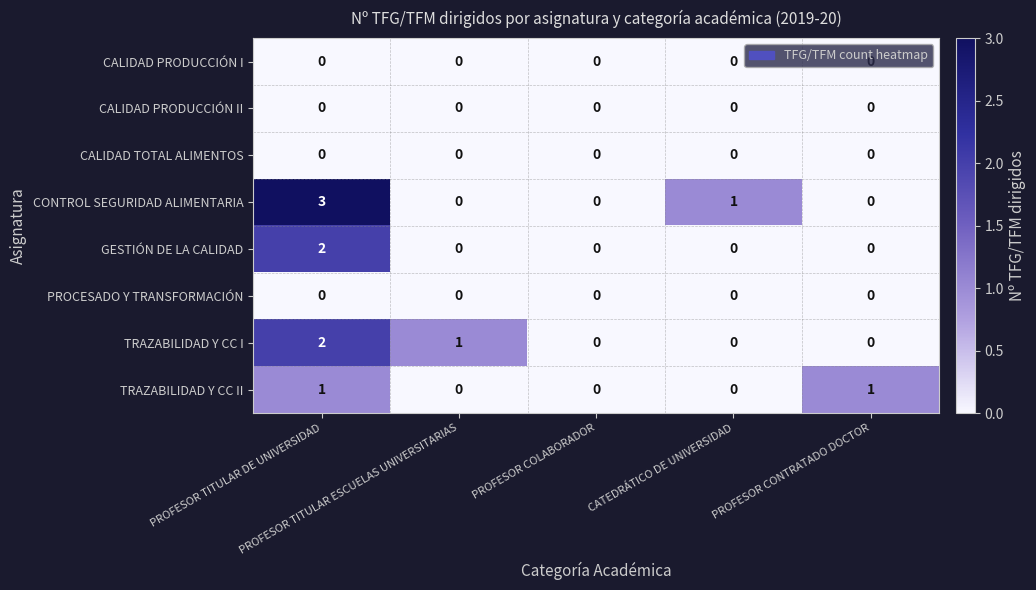

Which series has the widest spread of values?

CONTROL SEGURIDAD ALIMENTARIA